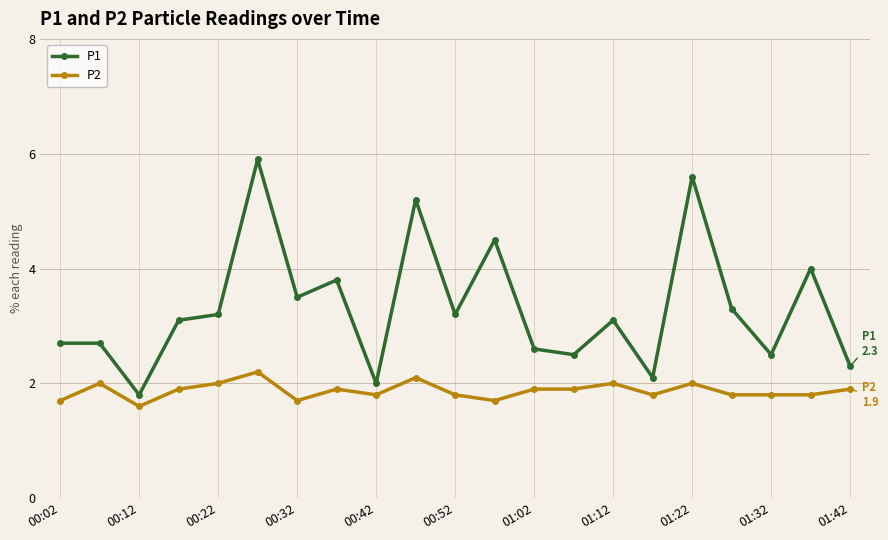

True or false: P2 has more than 0 points higher than both neighbors.

True